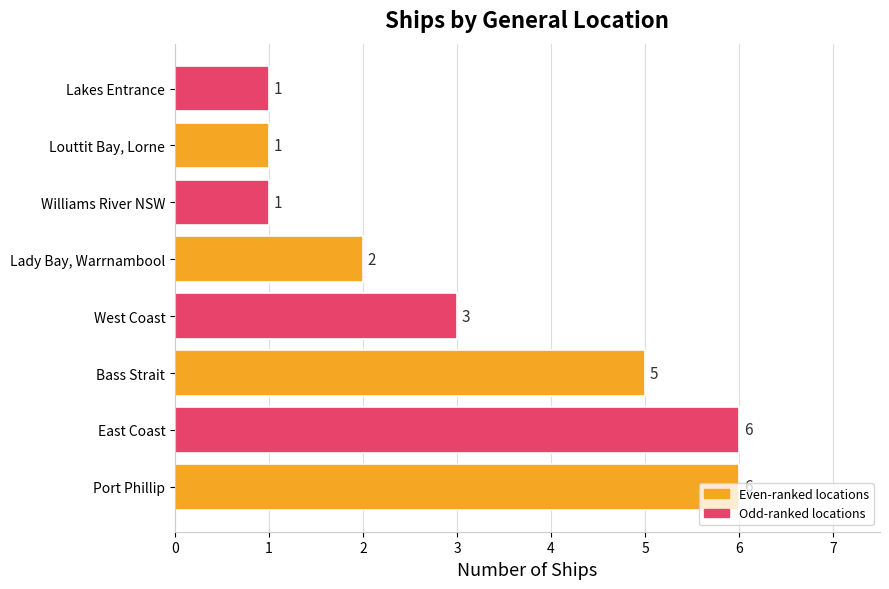

What is the greatest value displayed?

6